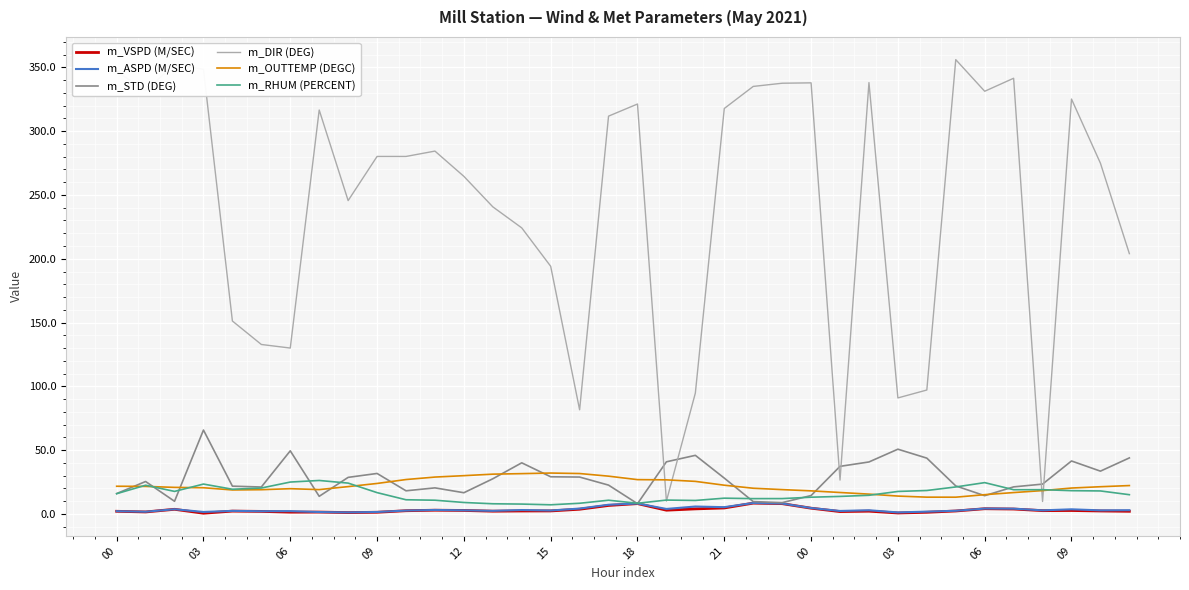

Which series has the largest total across all categories?

m_DIR (DEG)